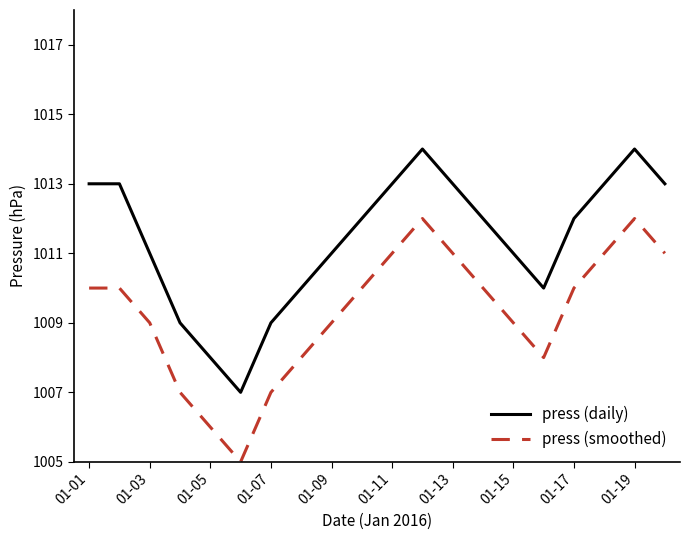

List the series in order of their peak value, lowest first.

press (smoothed), press (daily)